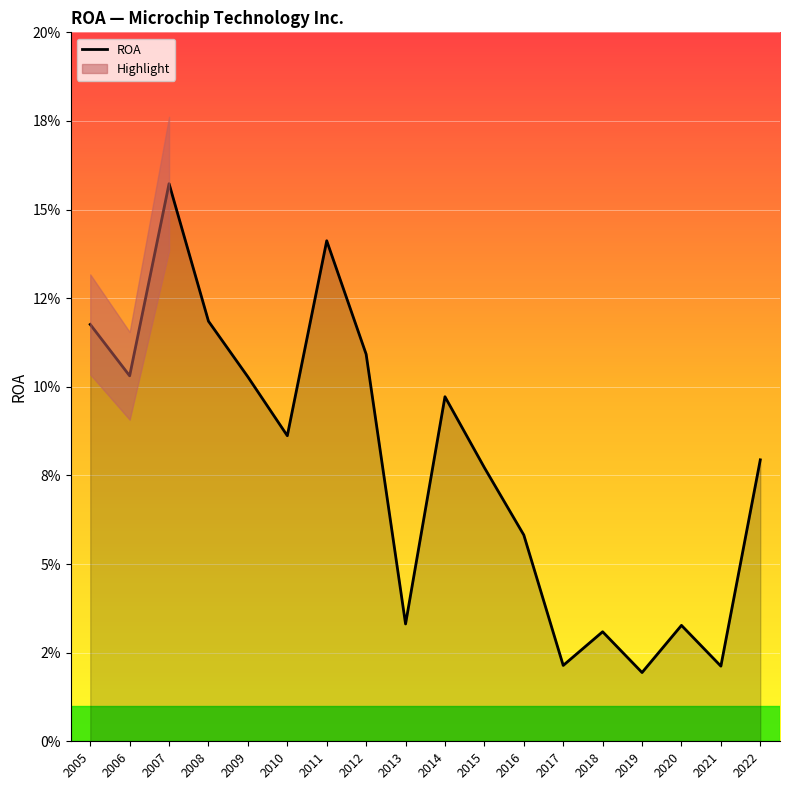

Reading right to left, what are all the values shown in this chart?

0.1	0.0	0.0	0.0	0.0	0.0	0.1	0.1	0.1	0.0	0.1	0.1	0.1	0.1	0.1	0.2	0.1	0.1